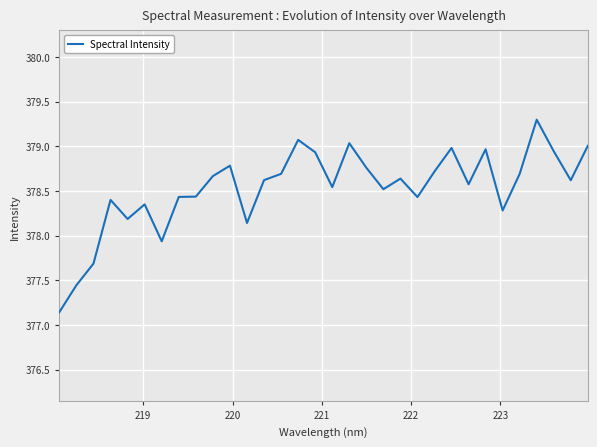

What is the difference between the maximum and minimum values?

2.2